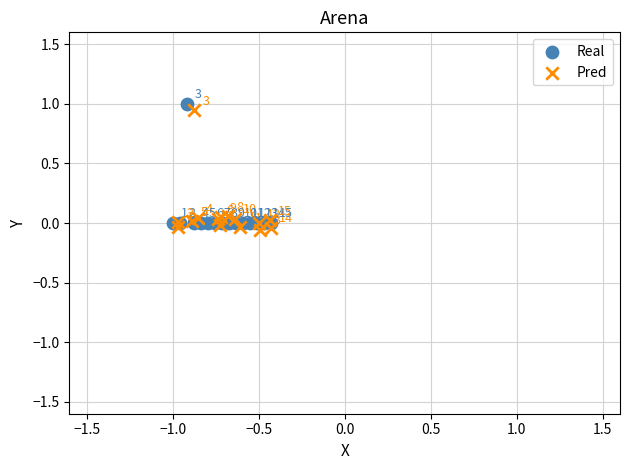

Which series has the widest spread of Y values?

Pred